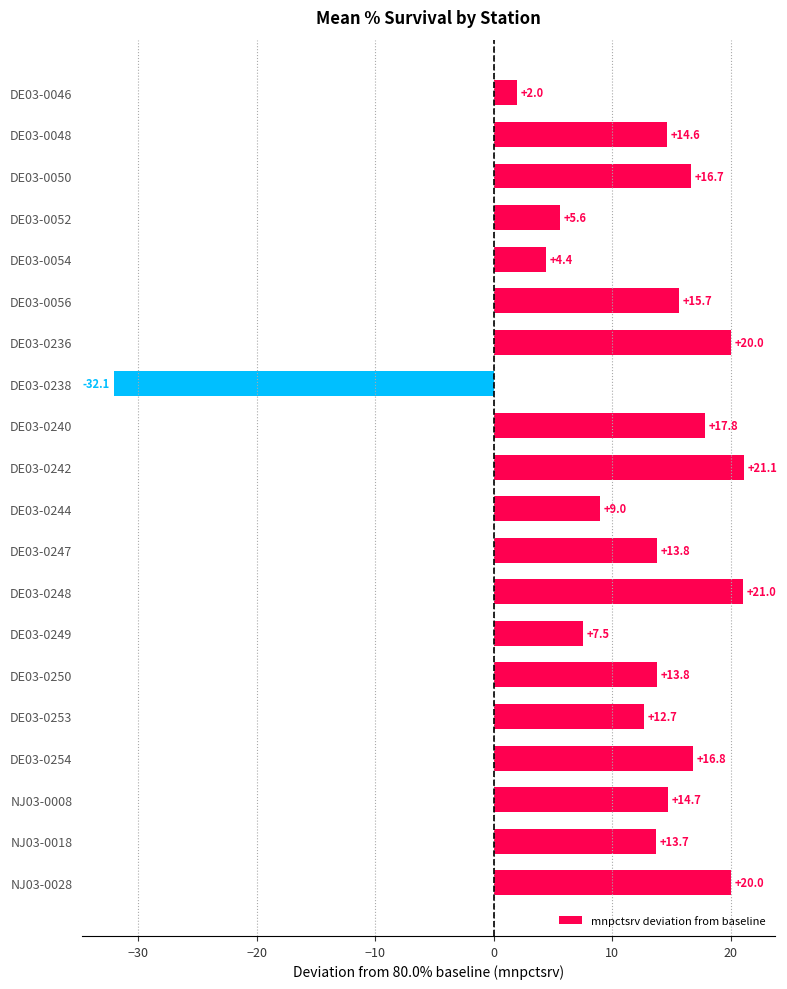

Reading top to bottom, extract all data points from this chart.

2.0	14.6	16.7	5.6	4.4	15.7	20.0	-32.1	17.8	21.1	9.0	13.8	21.0	7.5	13.8	12.7	16.8	14.7	13.7	20.0